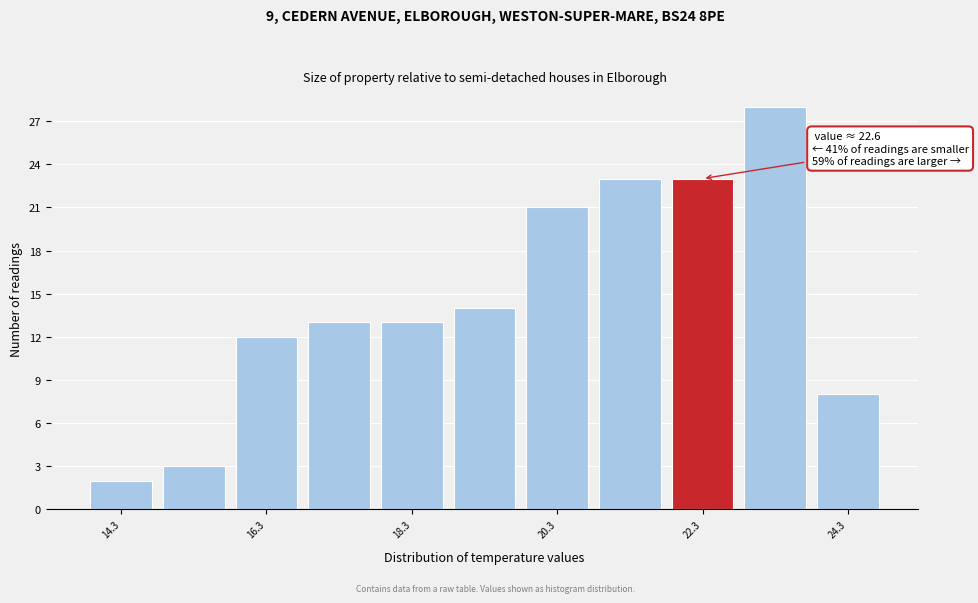

Over which range of the x-axis is the bar tallest?

22.8 to 23.8